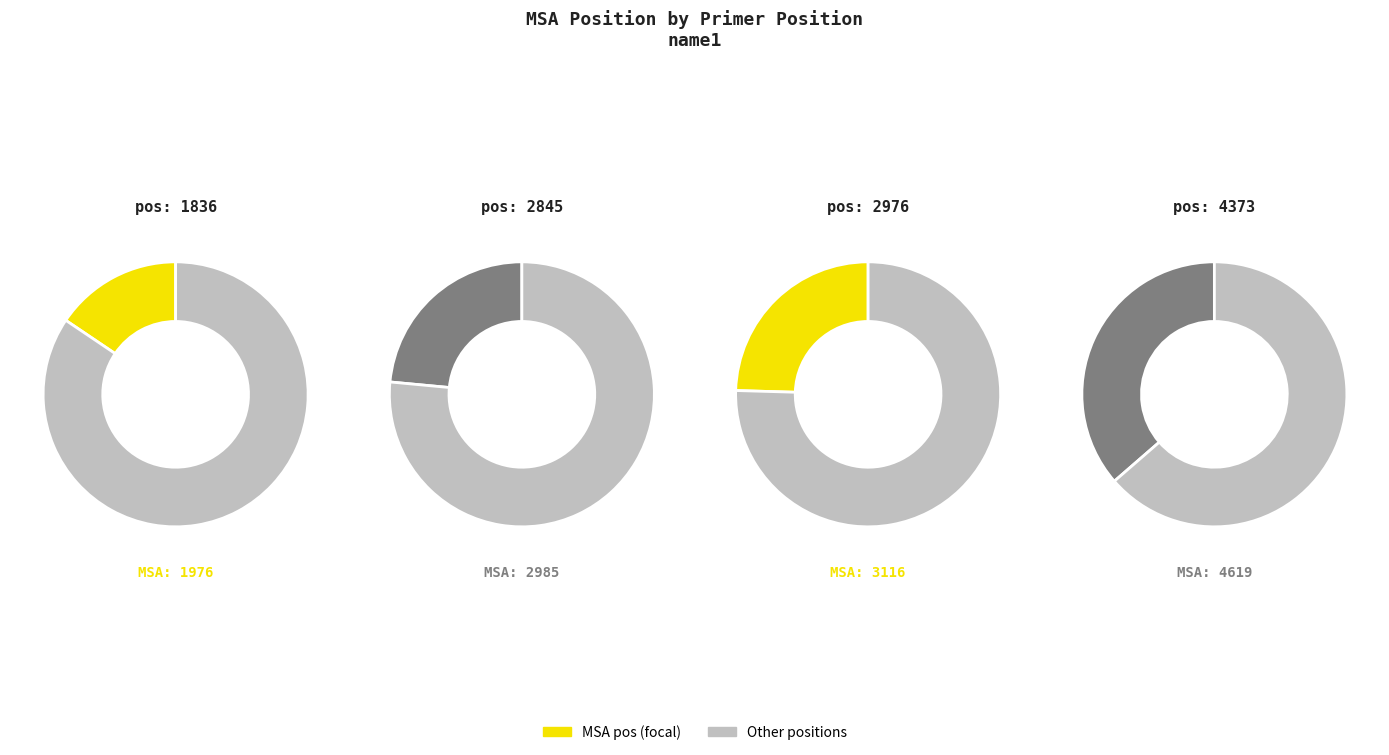

What is the change in value from 1836 to 4373?

+2643